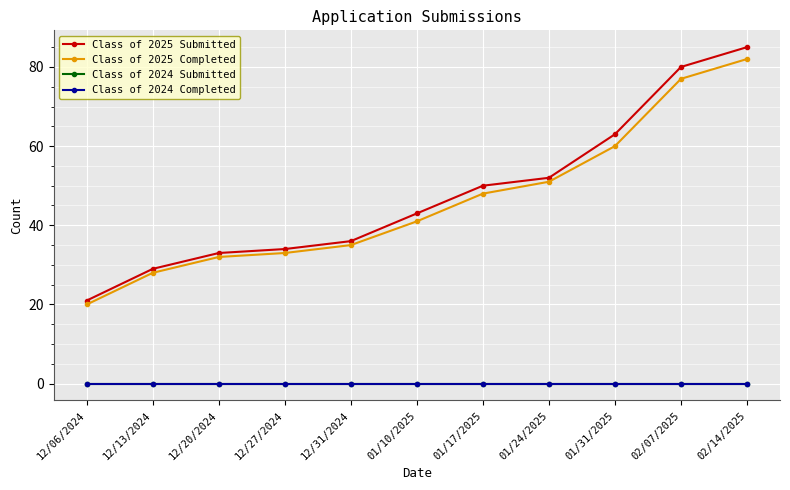

List the labels in order of Class of 2024 Completed value, smallest first.

12/06/2024, 12/13/2024, 12/20/2024, 12/27/2024, 12/31/2024, 01/10/2025, 01/17/2025, 01/24/2025, 01/31/2025, 02/07/2025, 02/14/2025